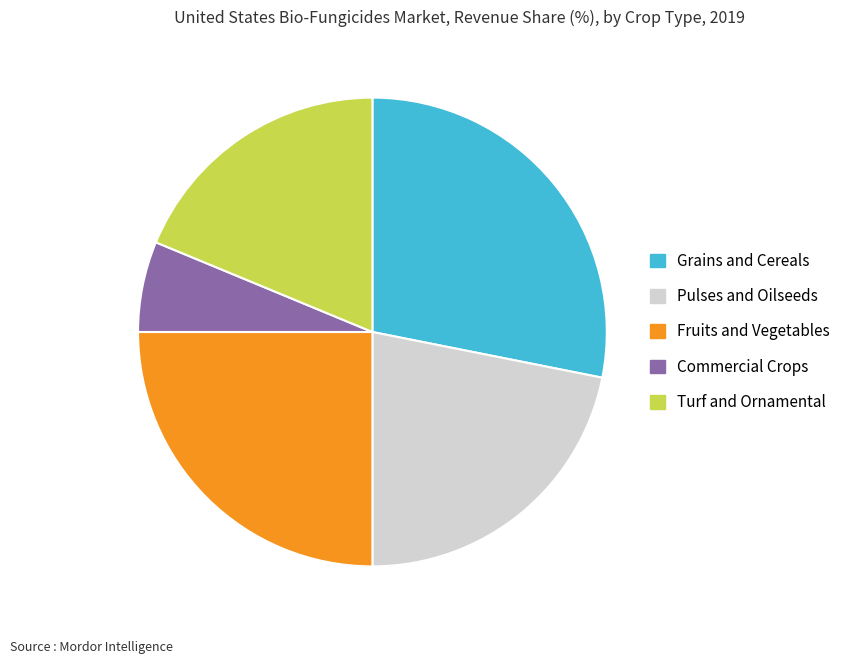

What is the ratio of the value at Fruits and Vegetables to the value at Grains and Cereals?

0.9